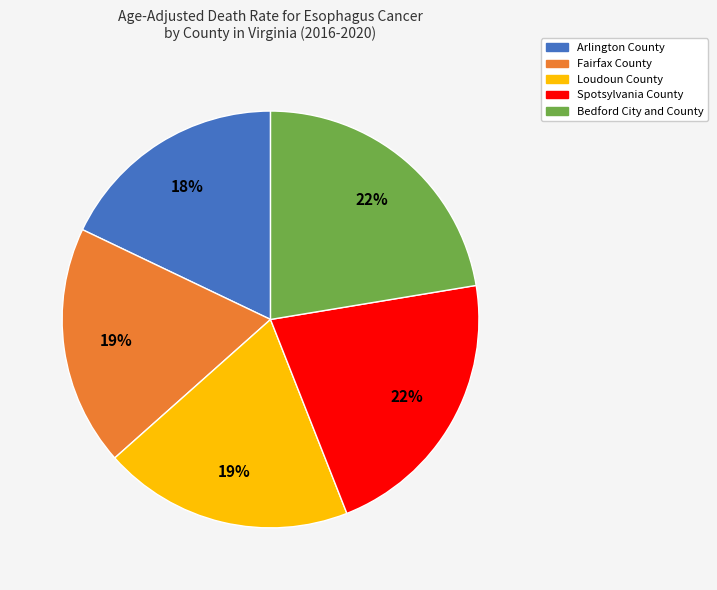

What is the smallest slice in the pie chart?

Arlington County